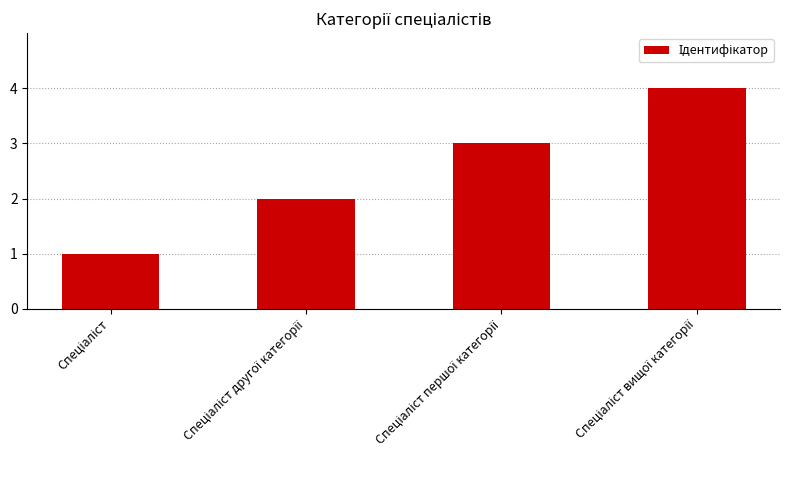

What is the value of the 2nd bar from the left?

2